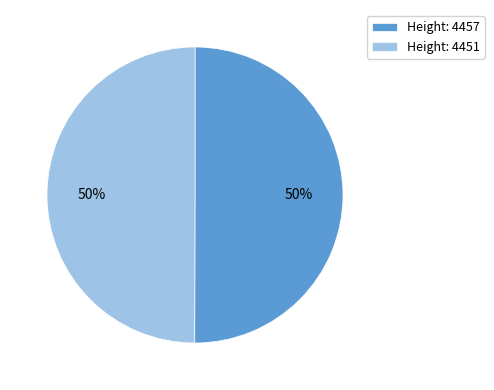

True or false: Height: 4457 accounts for 41% of the total.

False